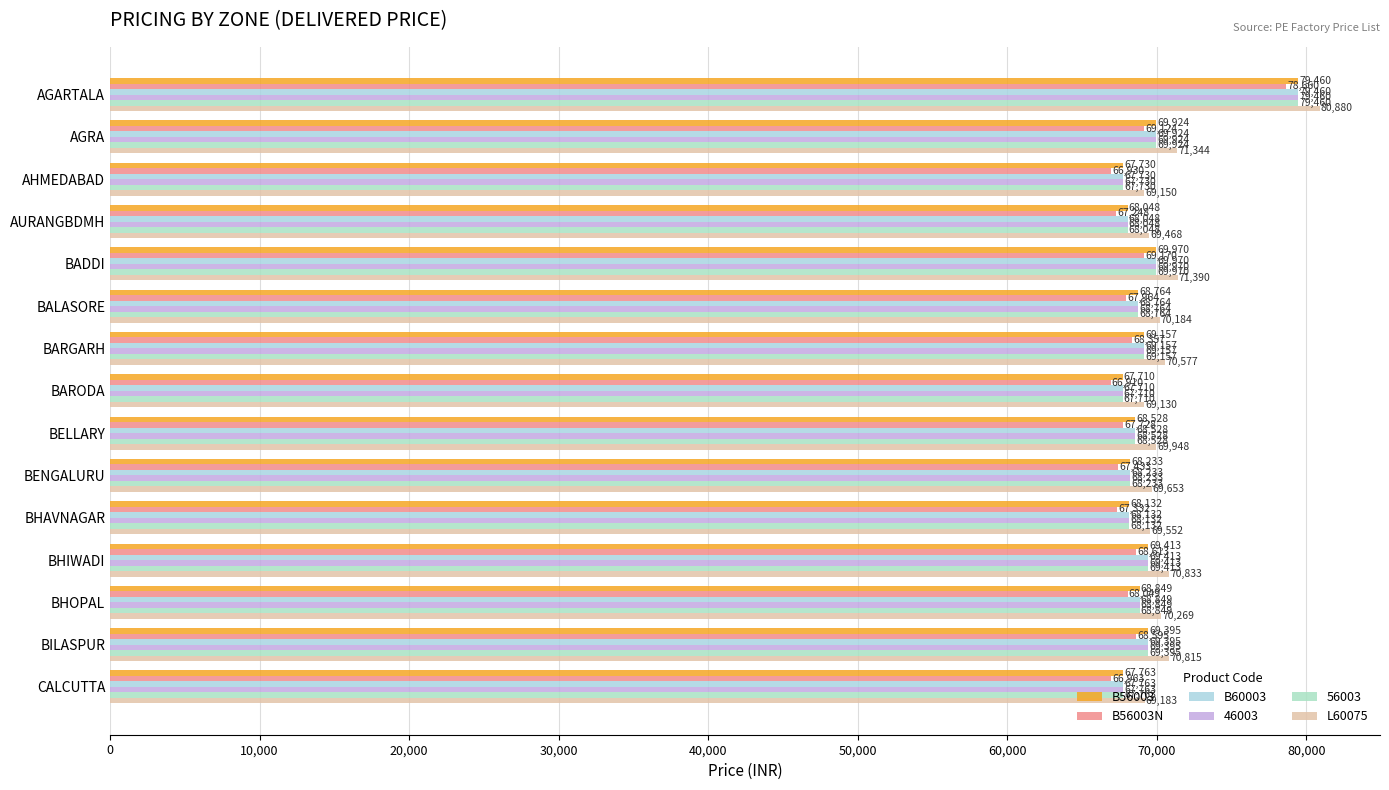

How many categories are shown in the chart?

15